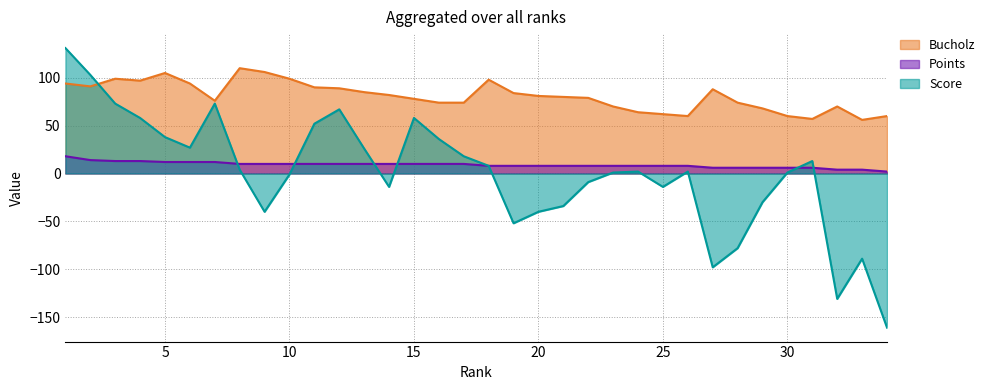

Between 4 and 12, which series saw the biggest shift?

Score